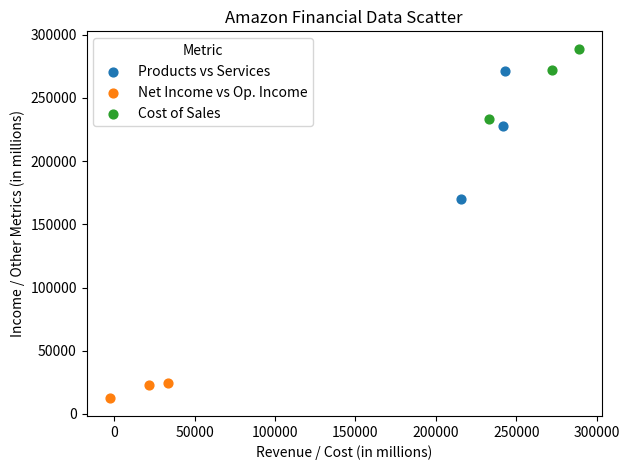

What are all the series names shown in the legend?

Products vs Services, Net Income vs Op. Income, Cost of Sales